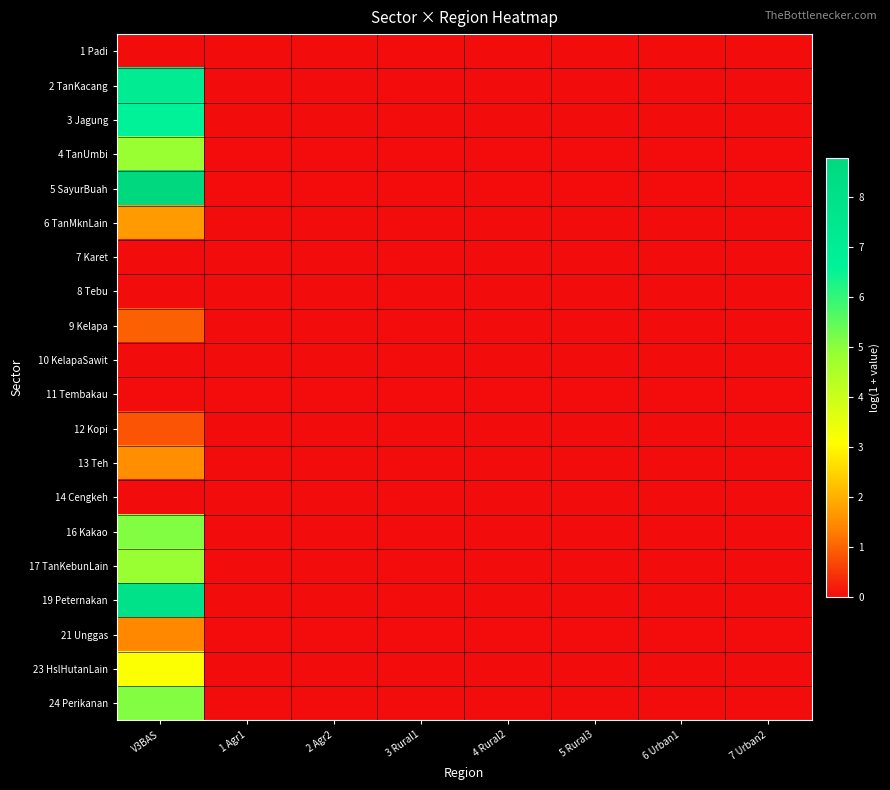

Reading right to left, what are all the values shown in this chart?

1 Padi: 7 Urban2=0.0	6 Urban1=0.0	5 Rural3=0.0	4 Rural2=0.0	3 Rural1=0.0	2 Agr2=0.0	1 Agr1=0.0	V3BAS=0.0
2 TanKacang: 7 Urban2=0.0	6 Urban1=0.0	5 Rural3=0.0	4 Rural2=0.0	3 Rural1=0.0	2 Agr2=0.0	1 Agr1=0.0	V3BAS=7.1
3 Jagung: 7 Urban2=0.0	6 Urban1=0.0	5 Rural3=0.0	4 Rural2=0.0	3 Rural1=0.0	2 Agr2=0.0	1 Agr1=0.0	V3BAS=6.6
4 TanUmbi: 7 Urban2=0.0	6 Urban1=0.0	5 Rural3=0.0	4 Rural2=0.0	3 Rural1=0.0	2 Agr2=0.0	1 Agr1=0.0	V3BAS=4.8
5 SayurBuah: 7 Urban2=0.0	6 Urban1=0.0	5 Rural3=0.0	4 Rural2=0.0	3 Rural1=0.0	2 Agr2=0.0	1 Agr1=0.0	V3BAS=8.8
6 TanMknLain: 7 Urban2=0.0	6 Urban1=0.0	5 Rural3=0.0	4 Rural2=0.0	3 Rural1=0.0	2 Agr2=0.0	1 Agr1=0.0	V3BAS=1.7
7 Karet: 7 Urban2=0.0	6 Urban1=0.0	5 Rural3=0.0	4 Rural2=0.0	3 Rural1=0.0	2 Agr2=0.0	1 Agr1=0.0	V3BAS=0.0
8 Tebu: 7 Urban2=0.0	6 Urban1=0.0	5 Rural3=0.0	4 Rural2=0.0	3 Rural1=0.0	2 Agr2=0.0	1 Agr1=0.0	V3BAS=0.0
9 Kelapa: 7 Urban2=0.0	6 Urban1=0.0	5 Rural3=0.0	4 Rural2=0.0	3 Rural1=0.0	2 Agr2=0.0	1 Agr1=0.0	V3BAS=1.0
10 KelapaSawit: 7 Urban2=0.0	6 Urban1=0.0	5 Rural3=0.0	4 Rural2=0.0	3 Rural1=0.0	2 Agr2=0.0	1 Agr1=0.0	V3BAS=0.0
11 Tembakau: 7 Urban2=0.0	6 Urban1=0.0	5 Rural3=0.0	4 Rural2=0.0	3 Rural1=0.0	2 Agr2=0.0	1 Agr1=0.0	V3BAS=0.0
12 Kopi: 7 Urban2=0.0	6 Urban1=0.0	5 Rural3=0.0	4 Rural2=0.0	3 Rural1=0.0	2 Agr2=0.0	1 Agr1=0.0	V3BAS=0.8
13 Teh: 7 Urban2=0.0	6 Urban1=0.0	5 Rural3=0.0	4 Rural2=0.0	3 Rural1=0.0	2 Agr2=0.0	1 Agr1=0.0	V3BAS=1.5
14 Cengkeh: 7 Urban2=0.0	6 Urban1=0.0	5 Rural3=0.0	4 Rural2=0.0	3 Rural1=0.0	2 Agr2=0.0	1 Agr1=0.0	V3BAS=0.0
16 Kakao: 7 Urban2=0.0	6 Urban1=0.0	5 Rural3=0.0	4 Rural2=0.0	3 Rural1=0.0	2 Agr2=0.0	1 Agr1=0.0	V3BAS=5.1
17 TanKebunLain: 7 Urban2=0.0	6 Urban1=0.0	5 Rural3=0.0	4 Rural2=0.0	3 Rural1=0.0	2 Agr2=0.0	1 Agr1=0.0	V3BAS=4.8
19 Peternakan: 7 Urban2=0.0	6 Urban1=0.0	5 Rural3=0.0	4 Rural2=0.0	3 Rural1=0.0	2 Agr2=0.0	1 Agr1=0.0	V3BAS=7.9
21 Unggas: 7 Urban2=0.0	6 Urban1=0.0	5 Rural3=0.0	4 Rural2=0.0	3 Rural1=0.0	2 Agr2=0.0	1 Agr1=0.0	V3BAS=1.5
23 HslHutanLain: 7 Urban2=0.0	6 Urban1=0.0	5 Rural3=0.0	4 Rural2=0.0	3 Rural1=0.0	2 Agr2=0.0	1 Agr1=0.0	V3BAS=3.1
24 Perikanan: 7 Urban2=0.0	6 Urban1=0.0	5 Rural3=0.0	4 Rural2=0.0	3 Rural1=0.0	2 Agr2=0.0	1 Agr1=0.0	V3BAS=5.1